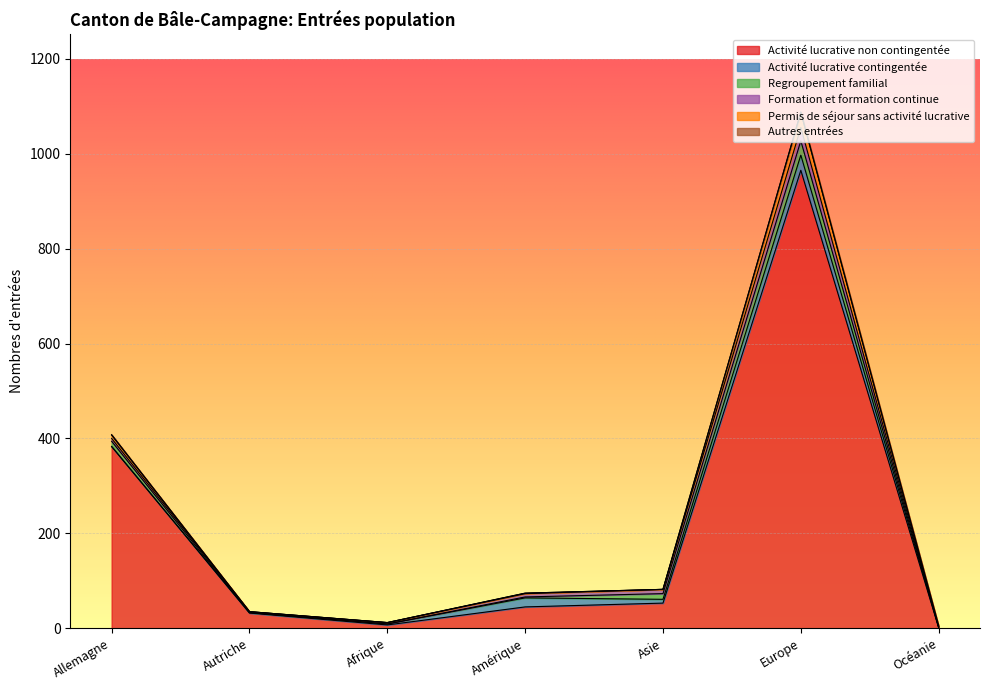

Reading right to left, transcribe all the data shown in this chart.

Activité lucrative non contingentée: Océanie=1	Europe=965	Asie=53	Amérique=45	Afrique=7	Autriche=32	Allemagne=383
Activité lucrative contingentée: Océanie=1	Europe=32	Asie=8	Amérique=19	Afrique=2	Autriche=1	Allemagne=0
Regroupement familial: Océanie=0	Europe=30	Asie=12	Amérique=2	Afrique=0	Autriche=0	Allemagne=11
Formation et formation continue: Océanie=1	Europe=28	Asie=9	Amérique=7	Afrique=3	Autriche=2	Allemagne=6
Permis de séjour sans activité lucrative: Océanie=1	Europe=32	Asie=0	Amérique=1	Afrique=0	Autriche=0	Allemagne=7
Autres entrées: Océanie=0	Europe=1	Asie=0	Amérique=0	Afrique=0	Autriche=0	Allemagne=1